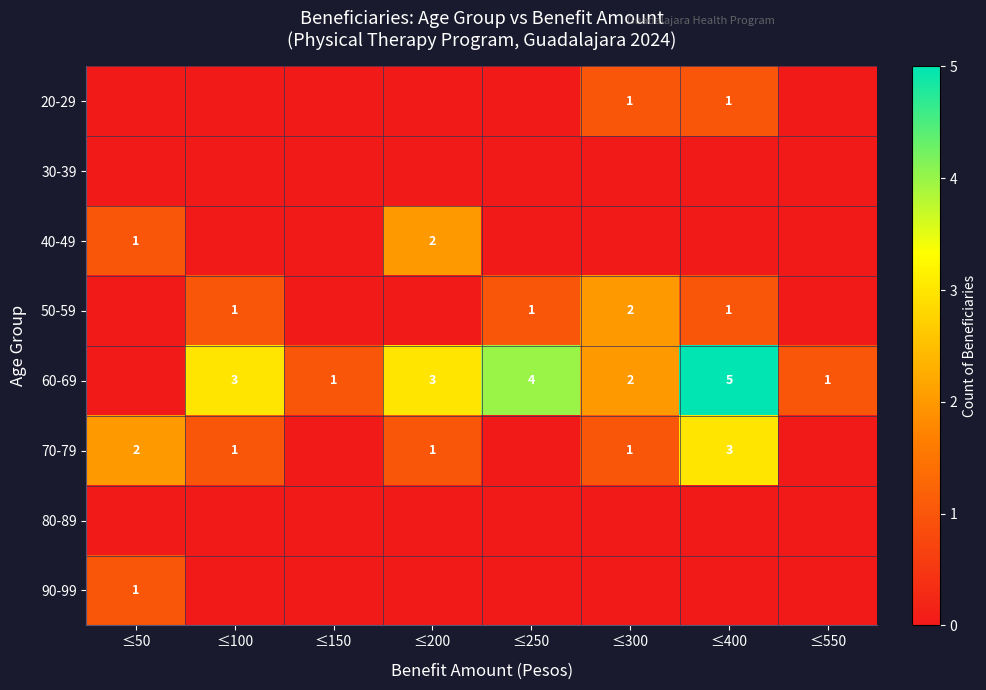

Is the value of 60-69 at ≤100 greater than the value of 50-59 at ≤400?

Yes